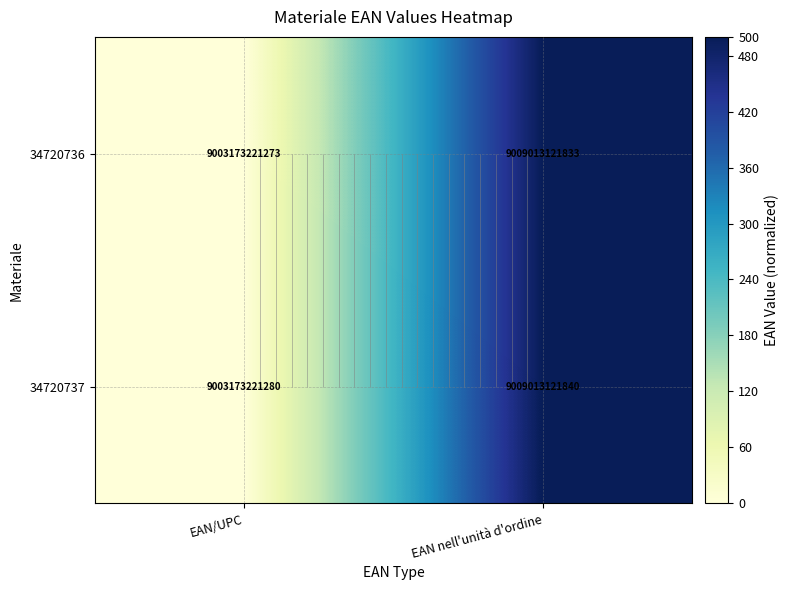

At which category is the sum across all series the highest?

EAN nell'unità d'ordine